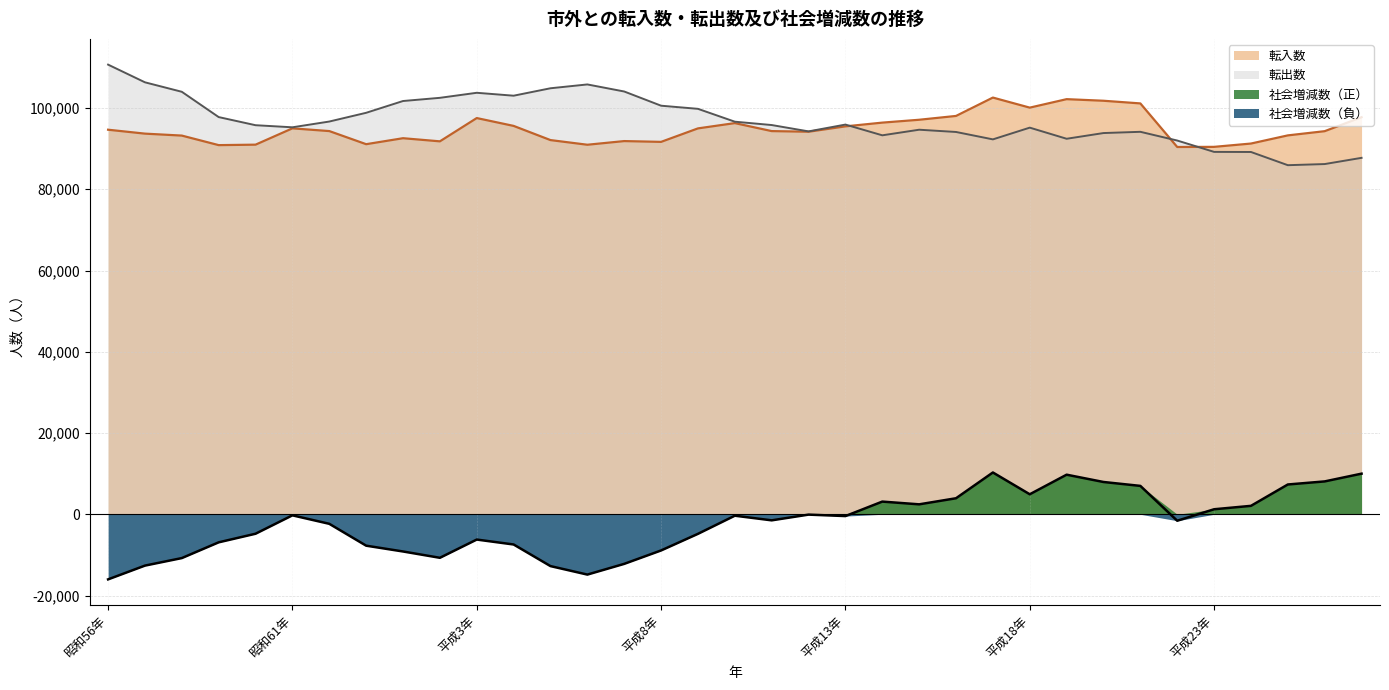

Is it true that 転入数 equals 172776 at 平成10年?

False